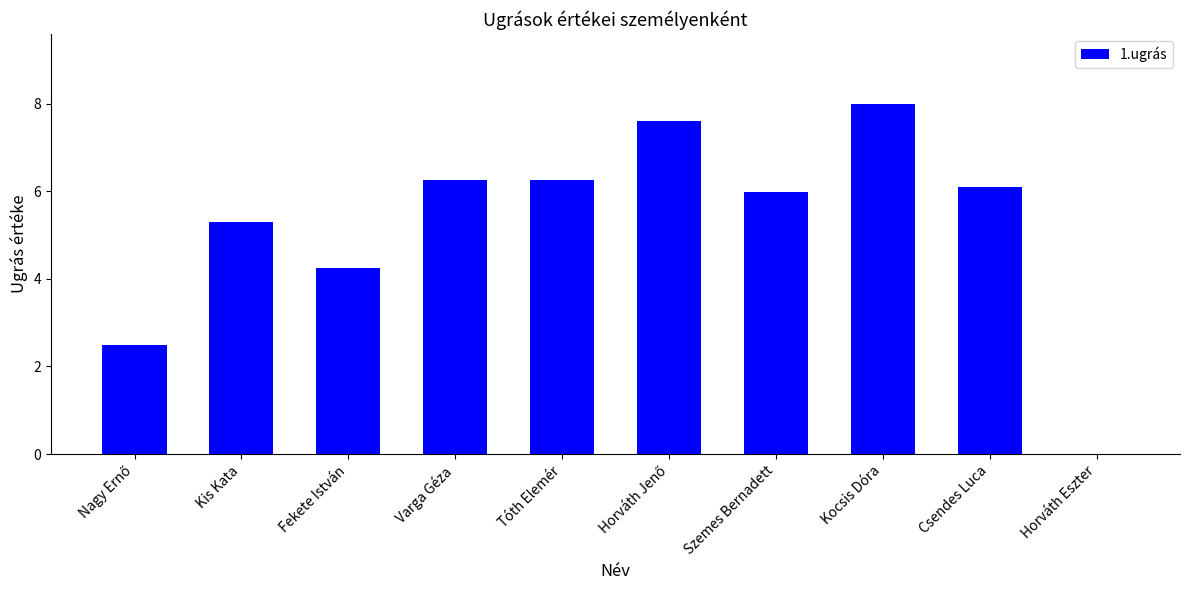

What is the sum of all values?

52.2